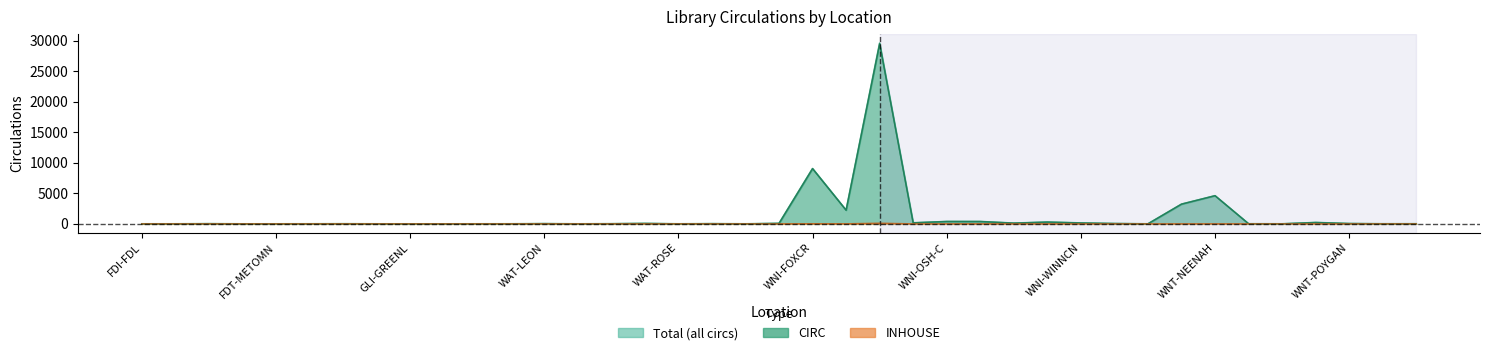

What are all the series names shown in the legend?

CIRC, INHOUSE, Total